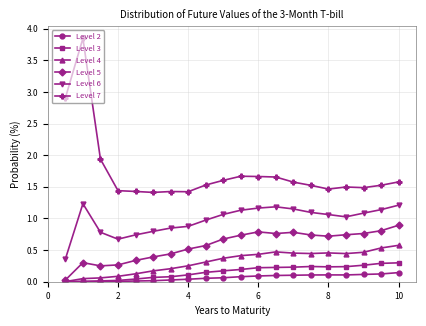

Which series has the widest spread of values?

Level 7